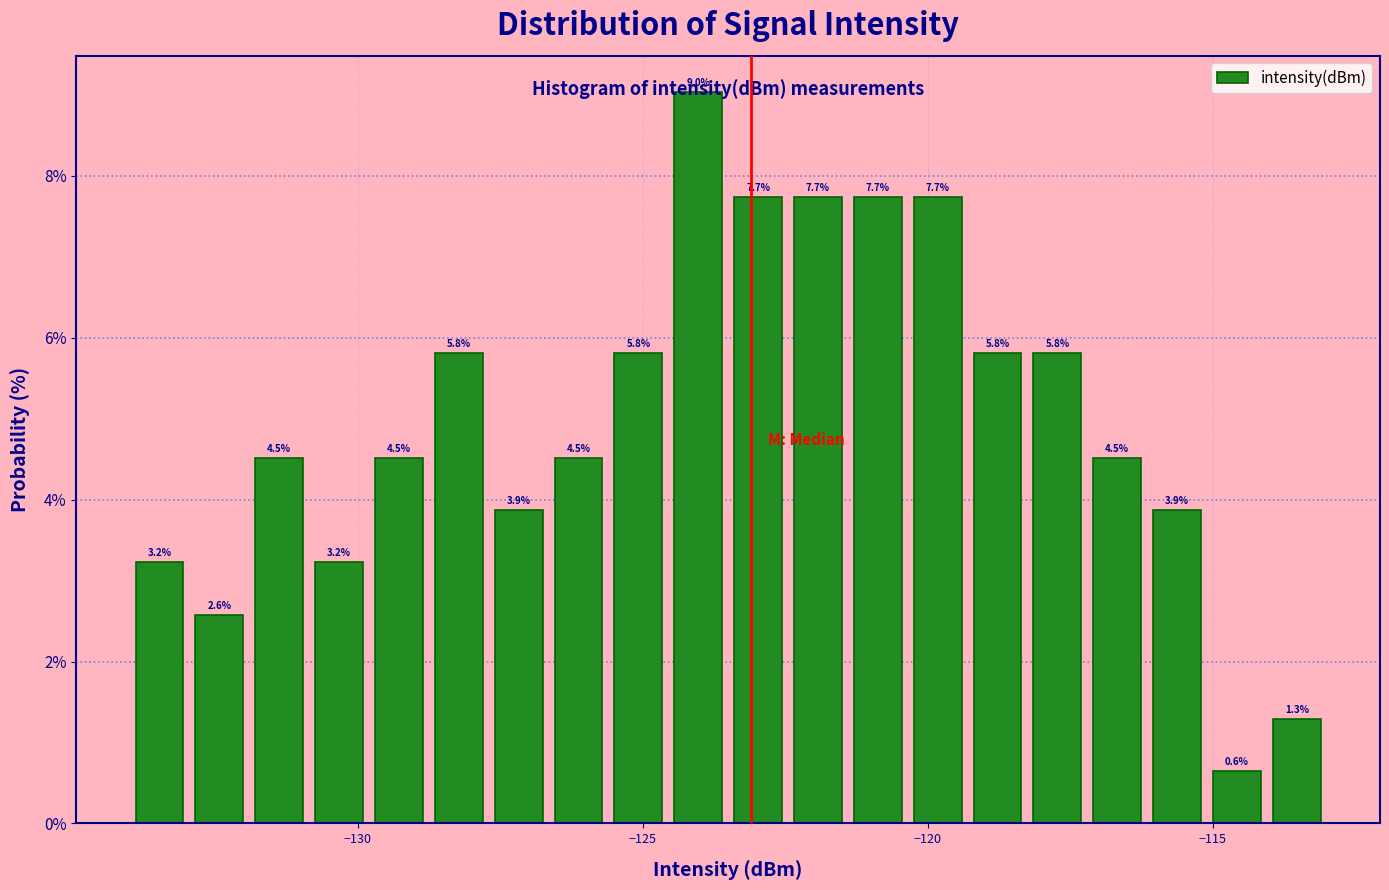

Around what value on the x-axis is the tallest bar? Give the approximate position of its centre, as read against the axis.

-124.0